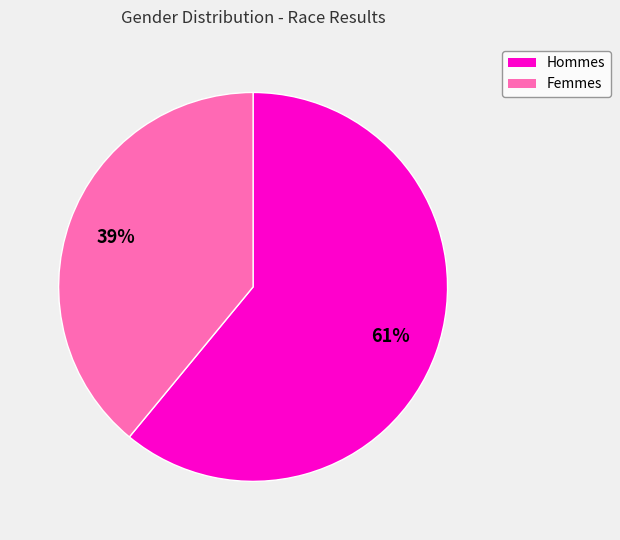

Is there a majority slice in this chart?

Yes